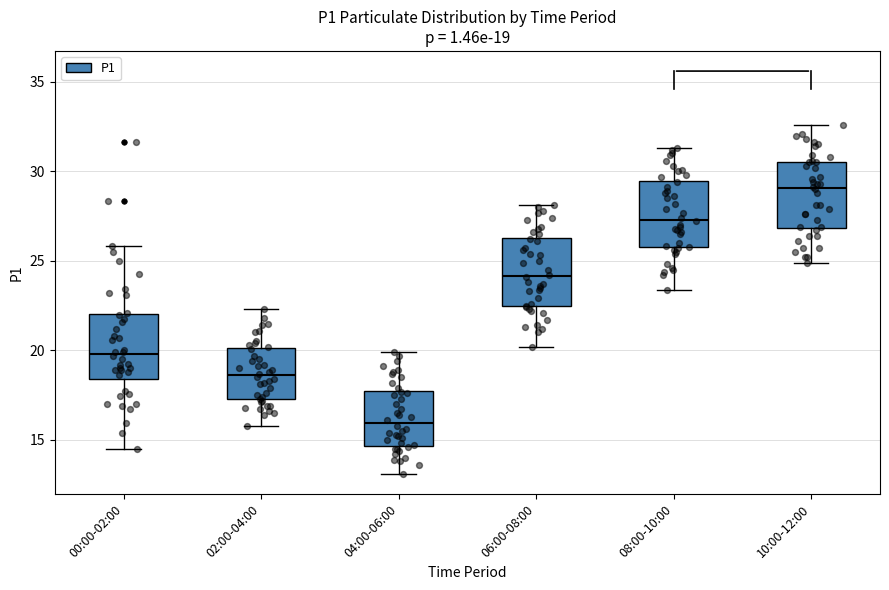

Which box's median line is the lowest?

04:00-06:00